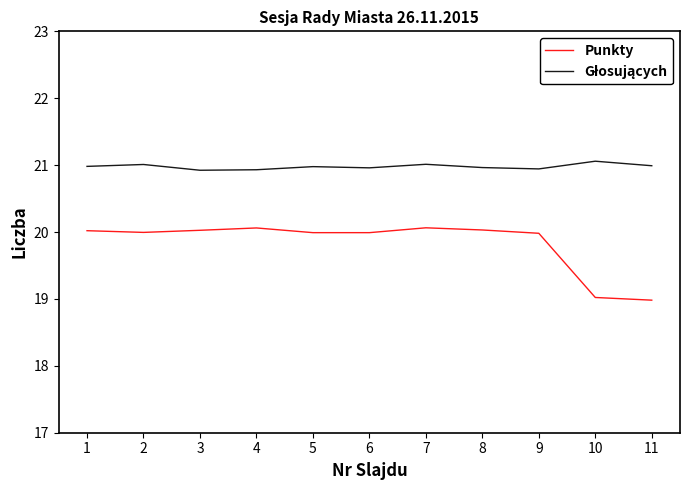

How many lines are shown in the chart?

2